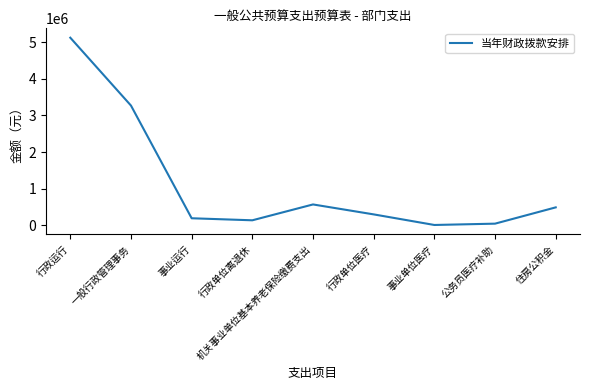

What is the change in value from 行政运行 to 一般行政管理事务?

-1850361.4